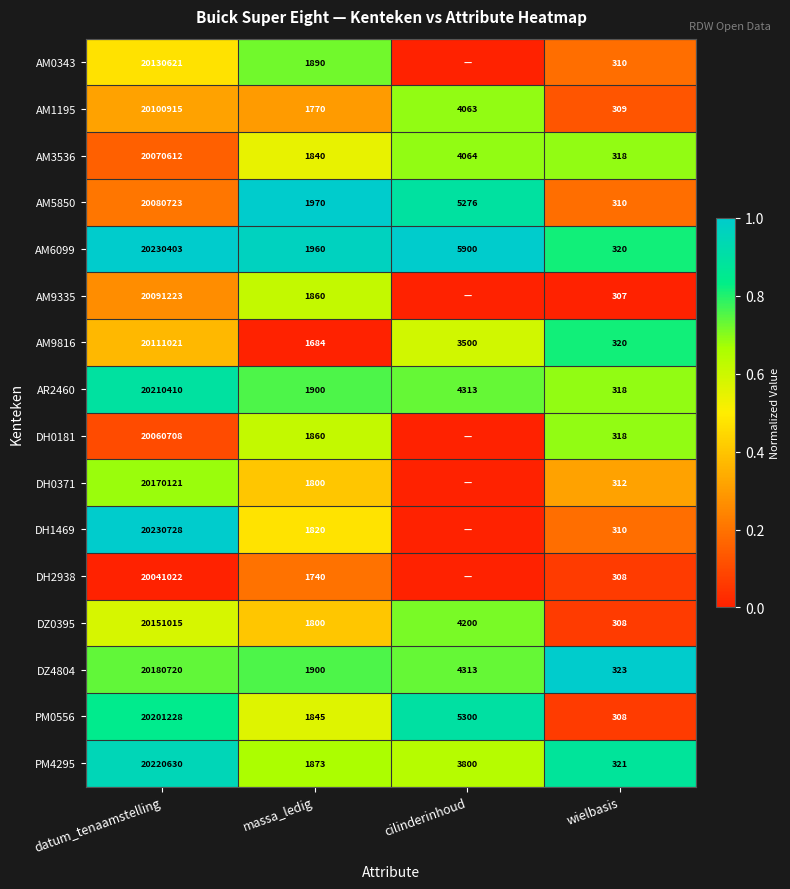

At which label does AM1195 first exceed 4063?

datum_tenaamstelling